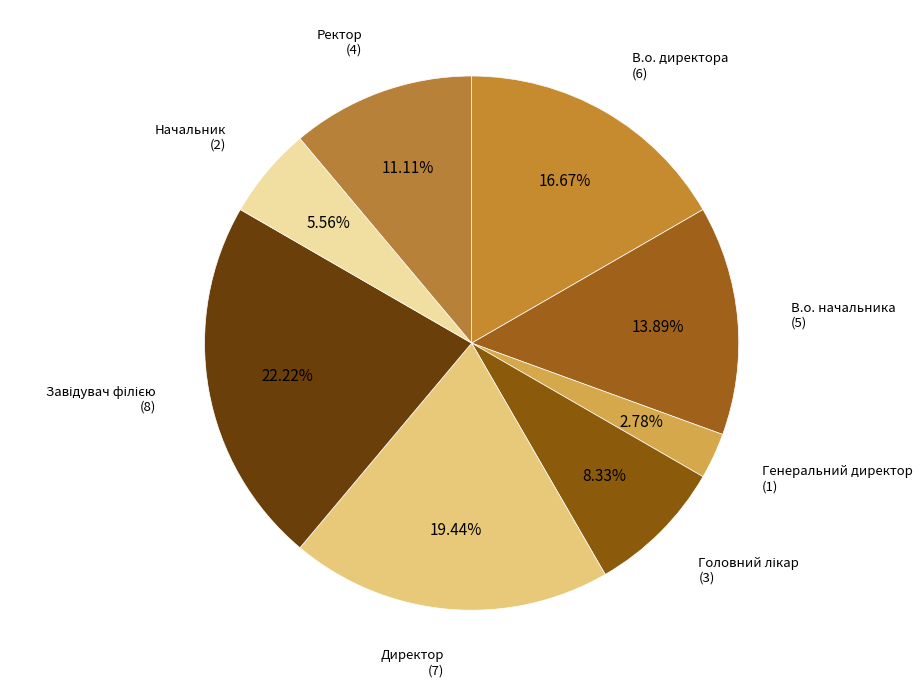

What percentage is the Начальник slice, to the nearest percent?

6%